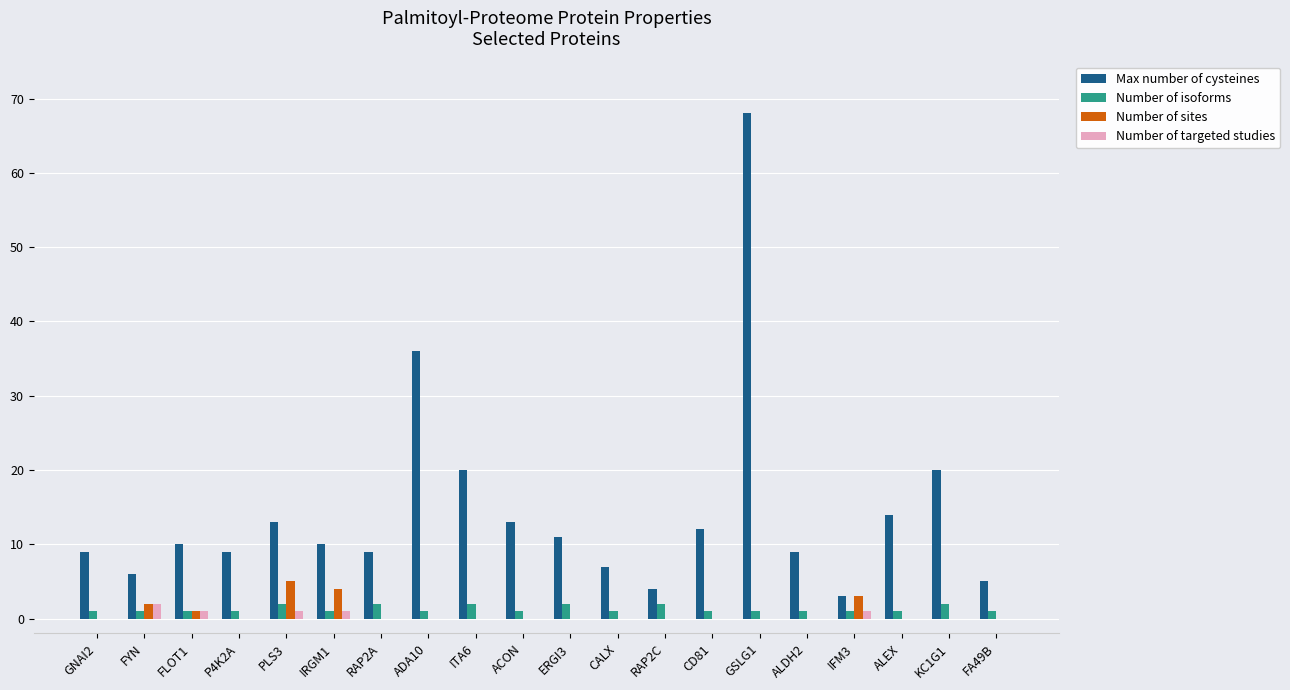

Does the chart contain stacked bars?

No